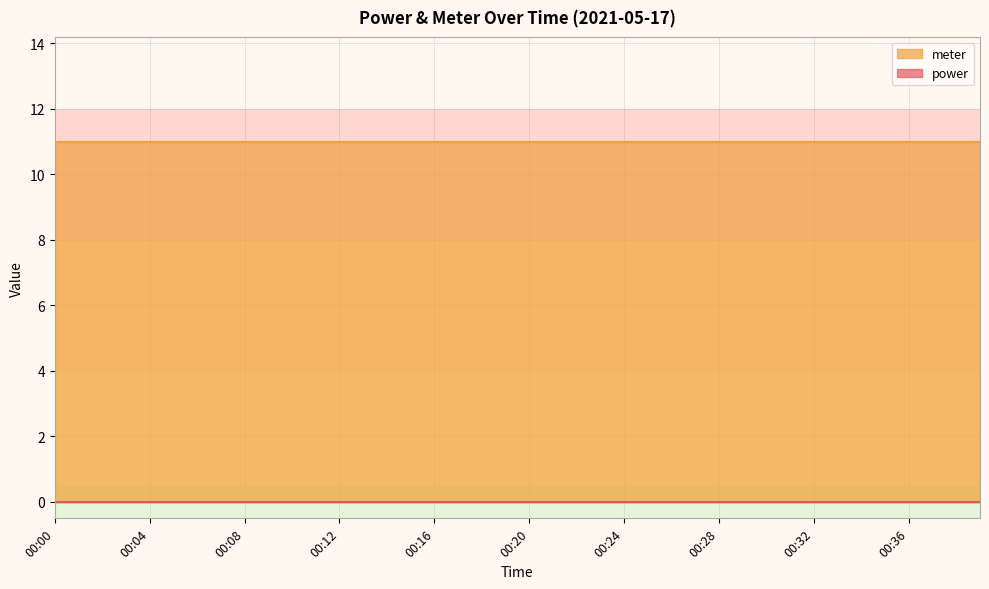

Which series has the largest total across all categories?

meter